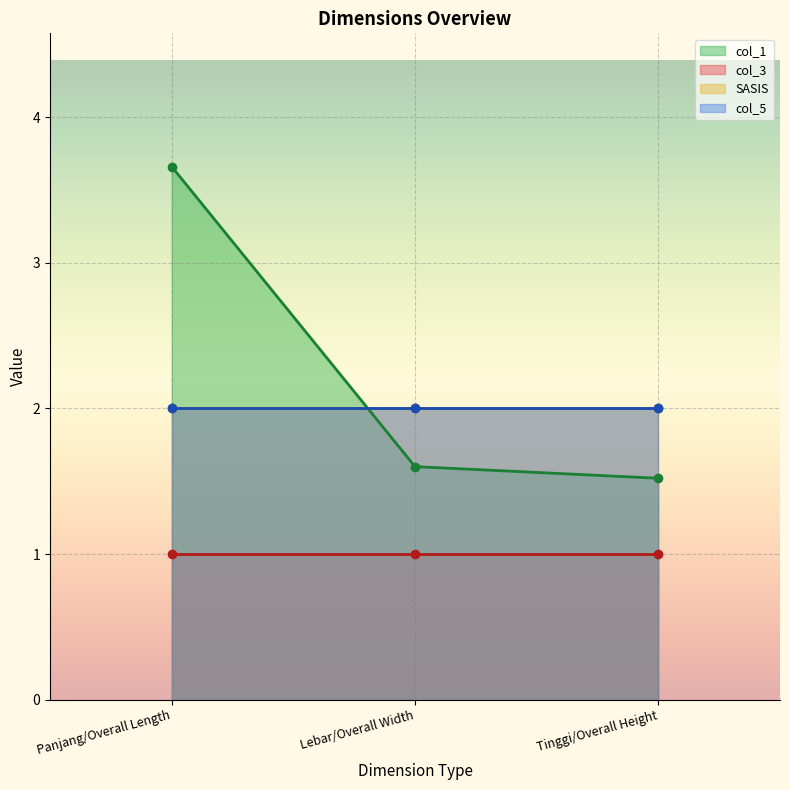

Which series has the widest spread of values?

col_1